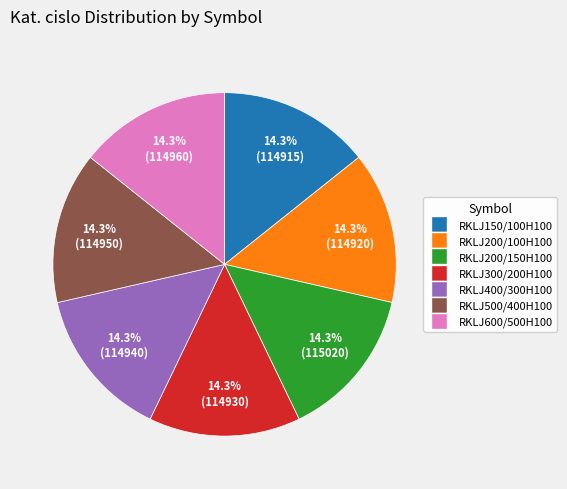

The RKLJ400/300H100 slice represents 14% of the pie. True or false?

True